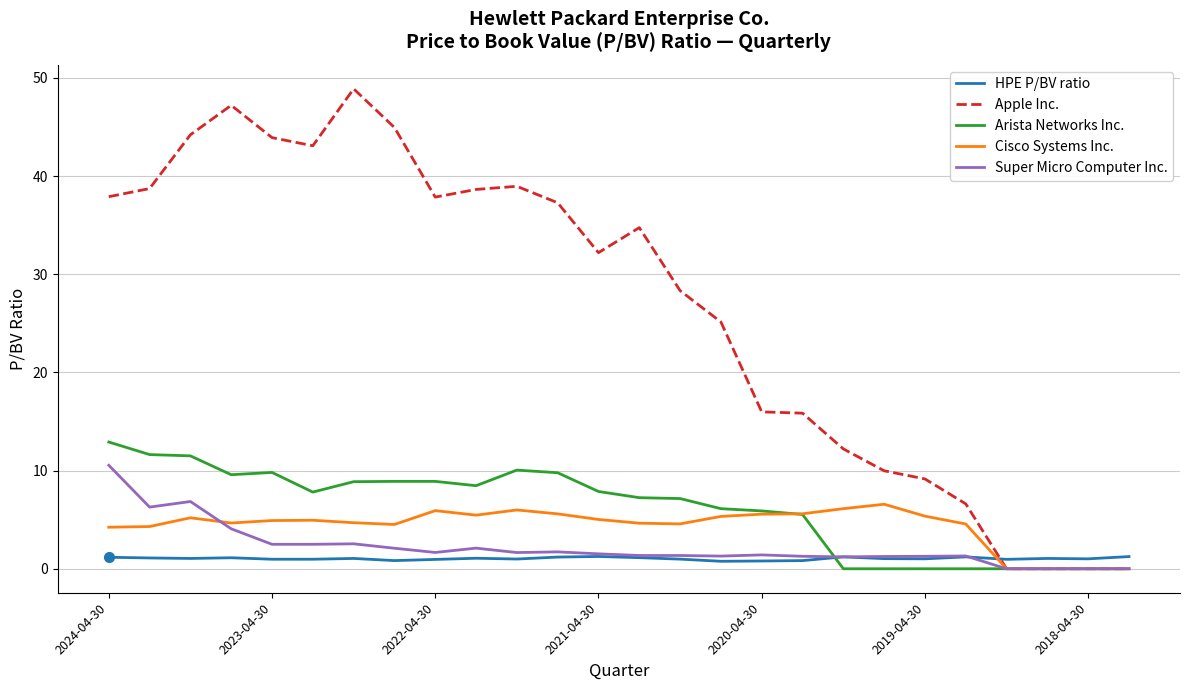

How many lines are shown in the chart?

5